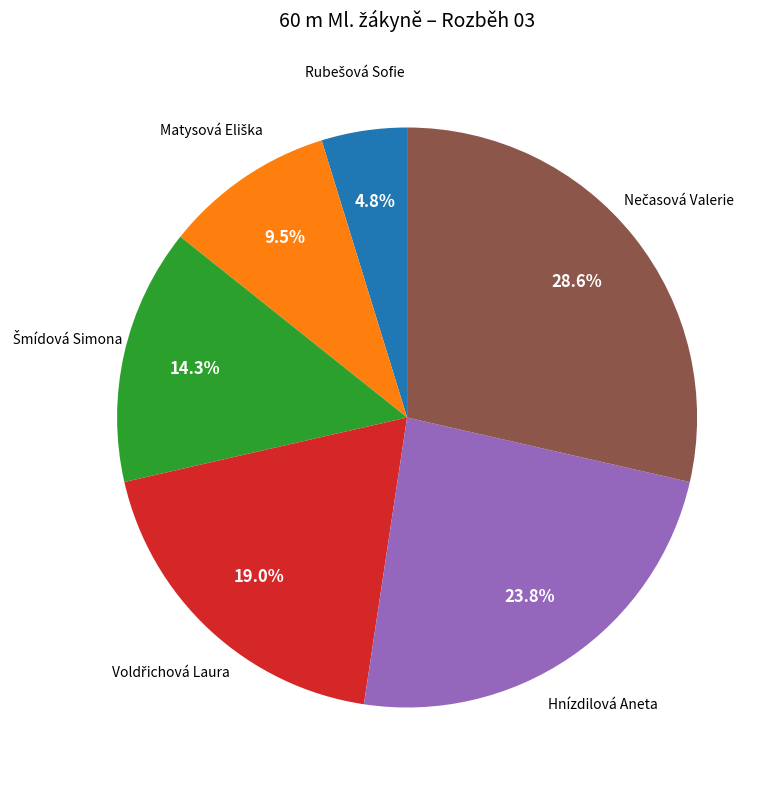

Is Hnízdilová Aneta the majority of the pie?

No